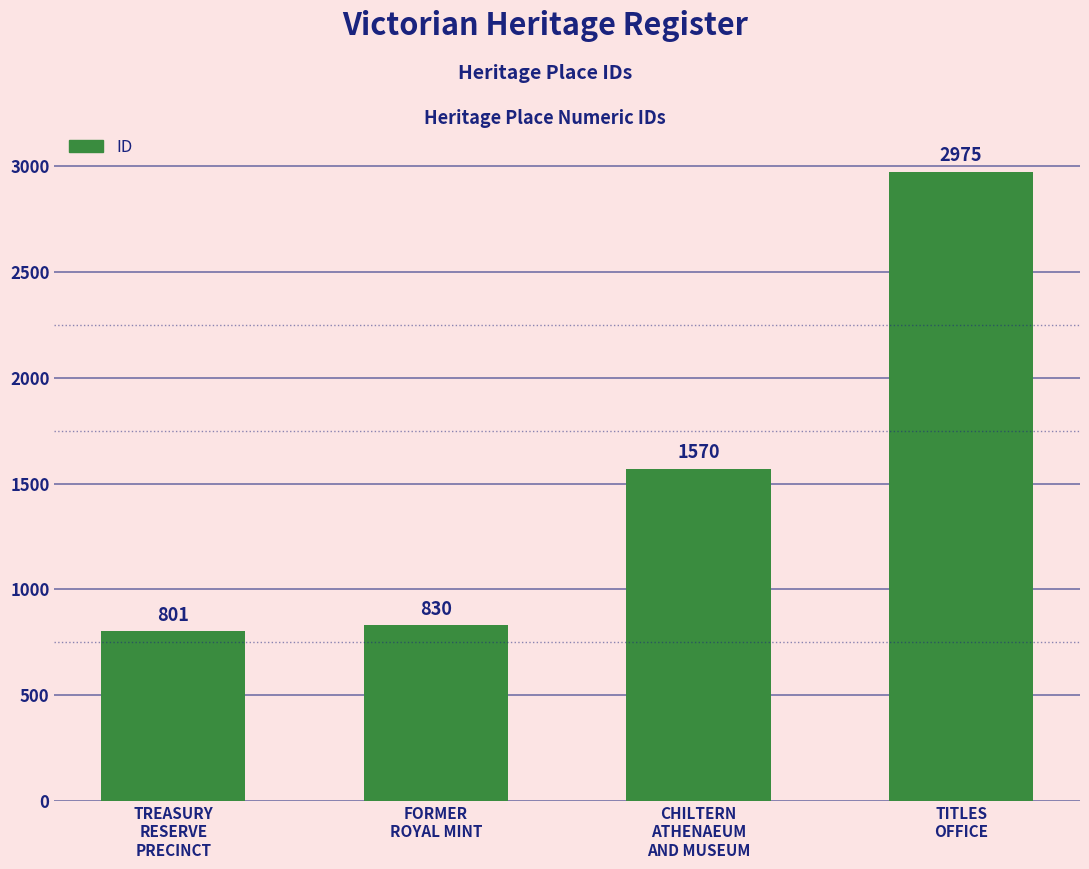

What is the change in value from CHILTERN
ATHENAEUM
AND MUSEUM to TITLES
OFFICE?

+1405